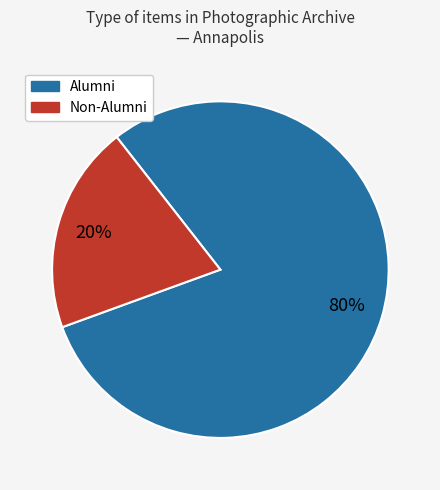

Is there any slice that represents more than half of the pie?

Yes